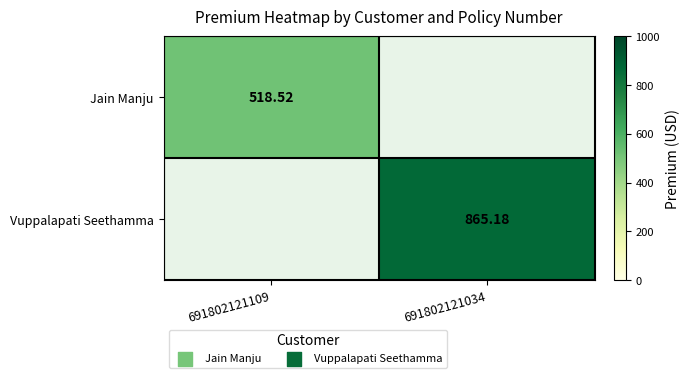

How many values in the Vuppalapati Seethamma series exceed 865?

1